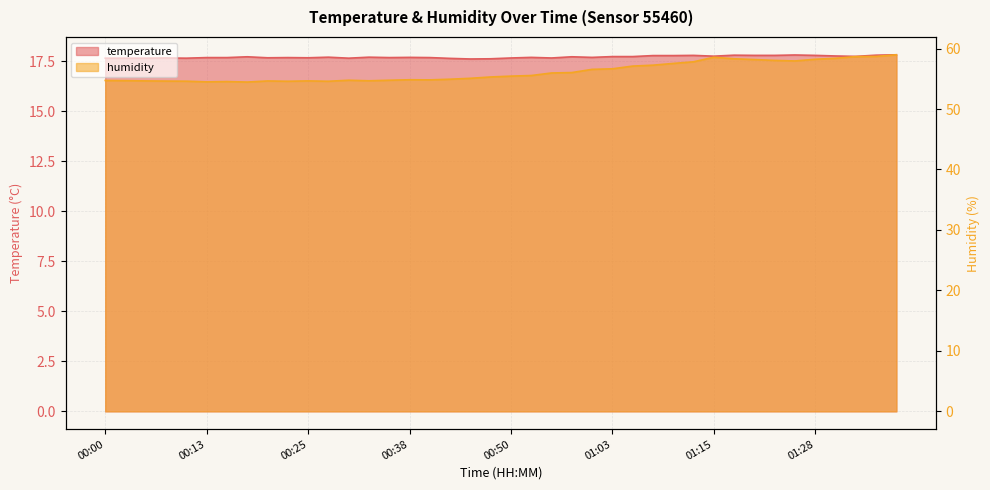

Between 00:03 and 01:10, which series saw the biggest shift?

humidity